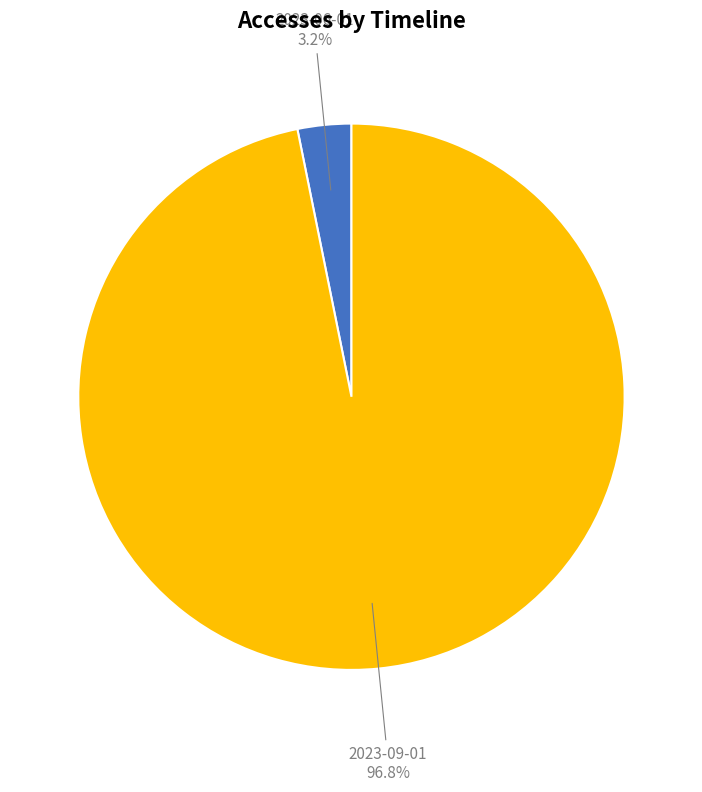

Is there any slice that represents more than half of the pie?

Yes